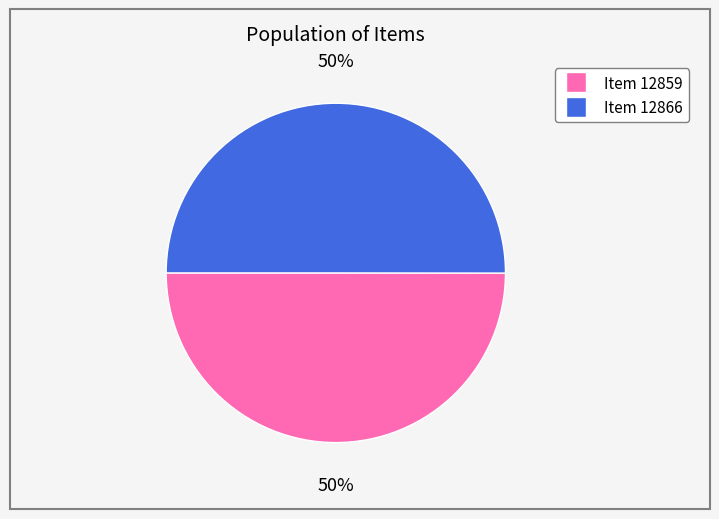

To the nearest percent, what is the average slice percentage?

50%